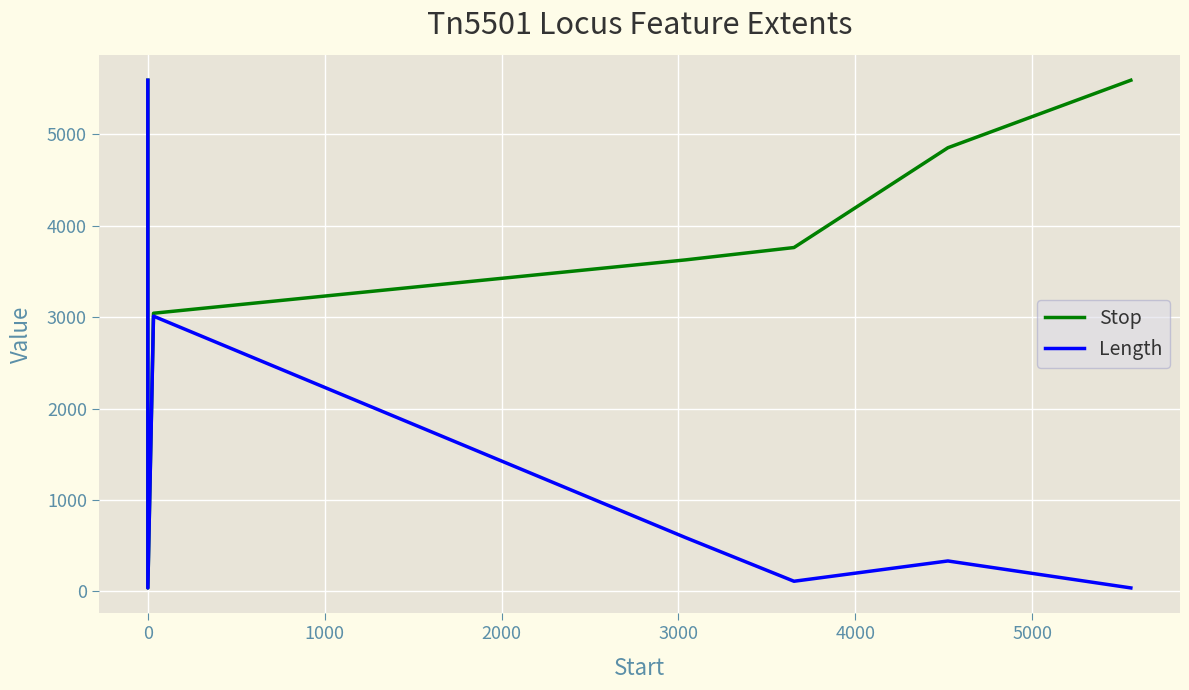

The Stop series shows 3651 at −1000. True or false?

False